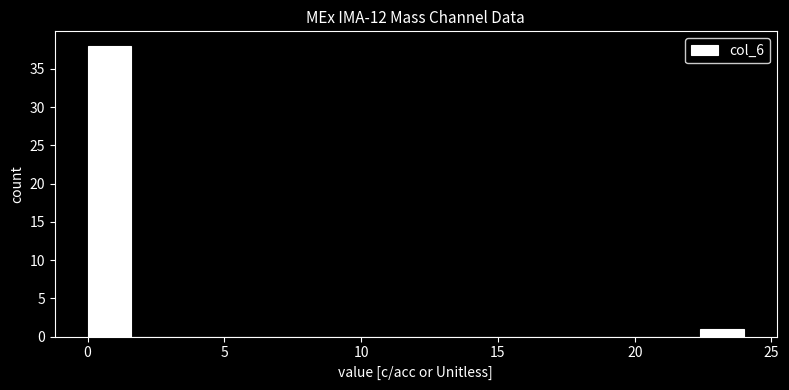

Around what value on the x-axis is the tallest bar? Give the approximate position of its centre, as read against the axis.

1.0